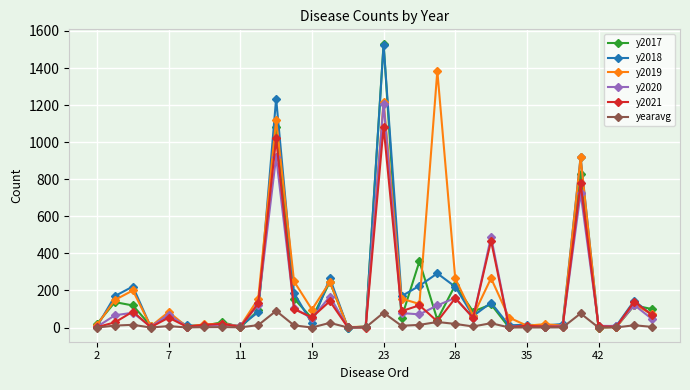

Which series has the widest spread of values?

y2017